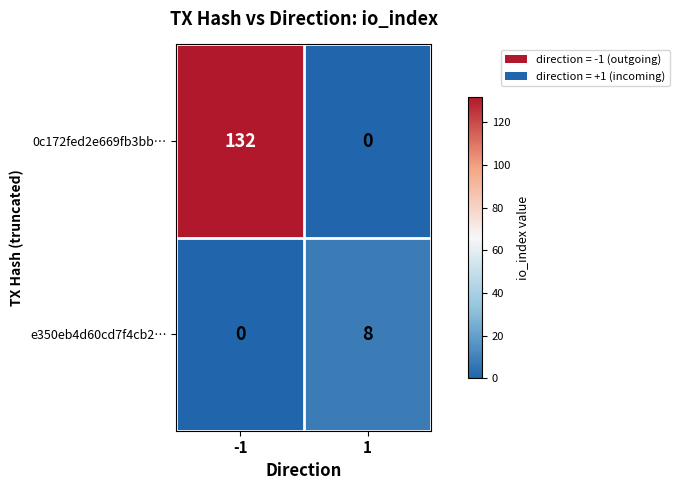

Which label corresponds to the largest value in the chart?

-1